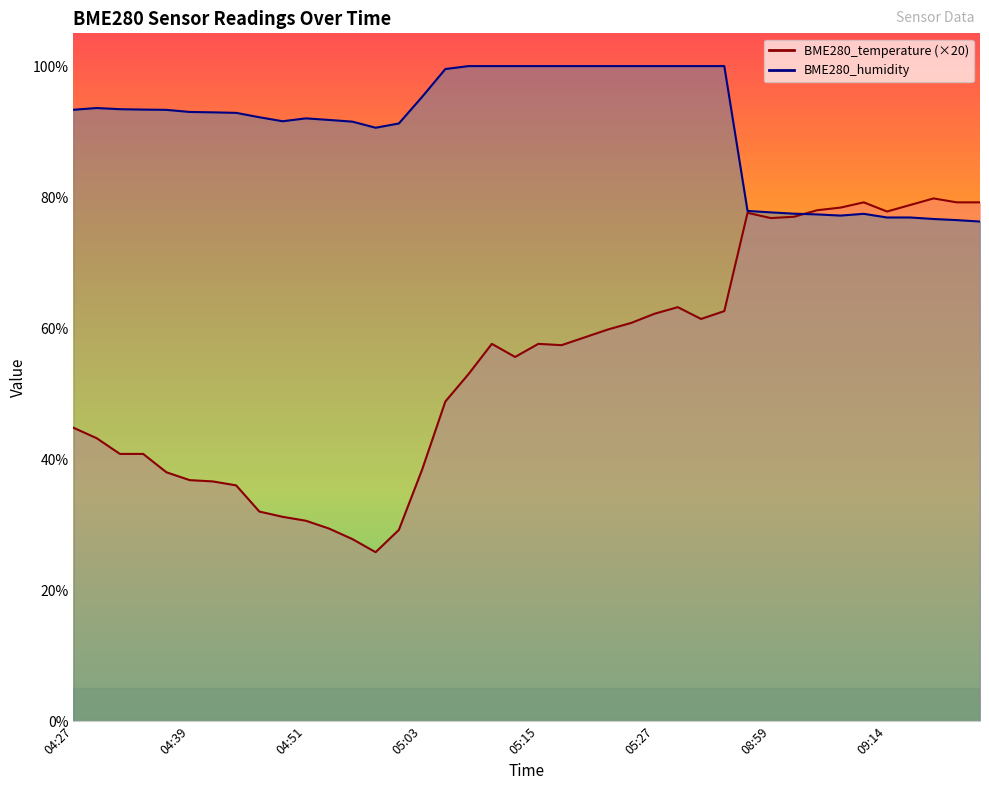

What position from the right is 05:01?

26